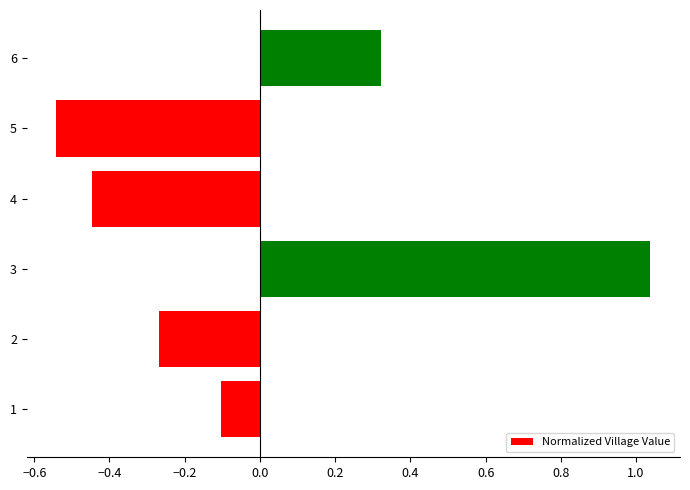

Does the chart contain stacked bars?

No